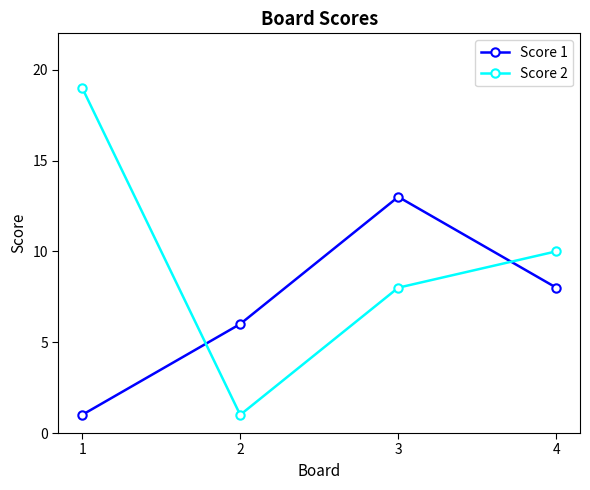

Which category has the lowest value in the Score 2 series?

2